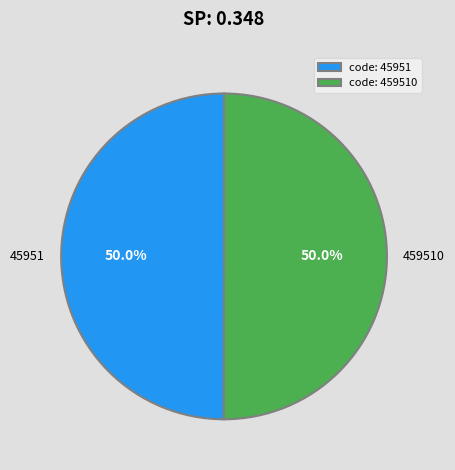

How much of the chart is everything except 45951?

50.0%